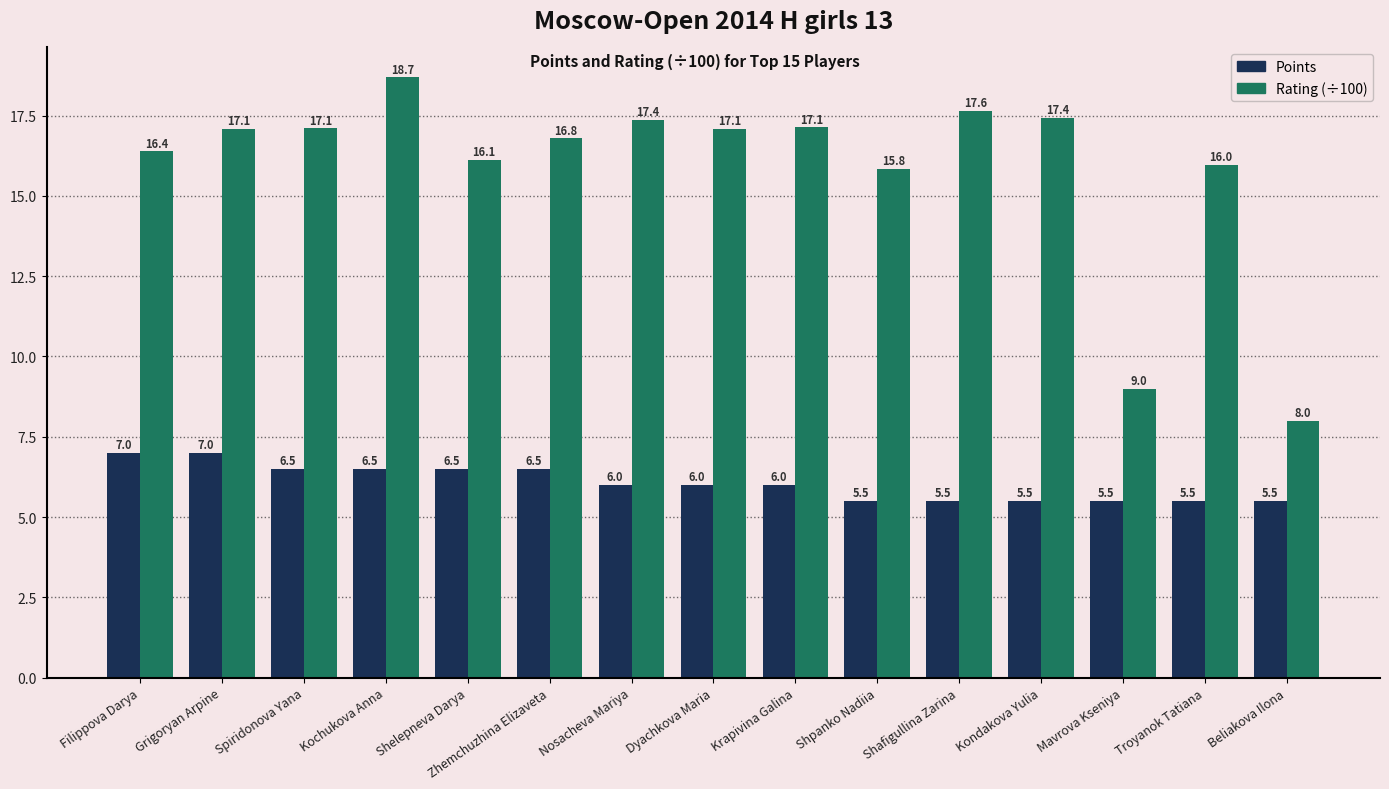

What is the lowest value of the Points series?

5.5